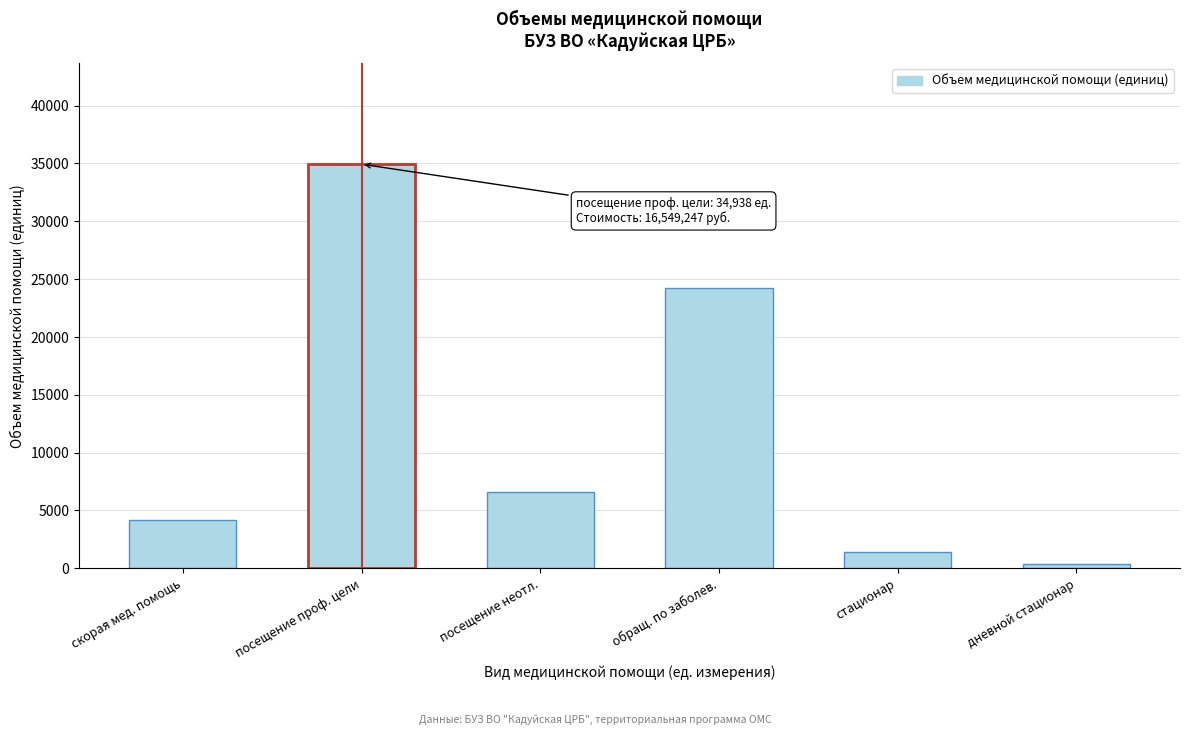

Reading left to right, extract all data points from this chart.

4210	34938	6639	24193	1427	332